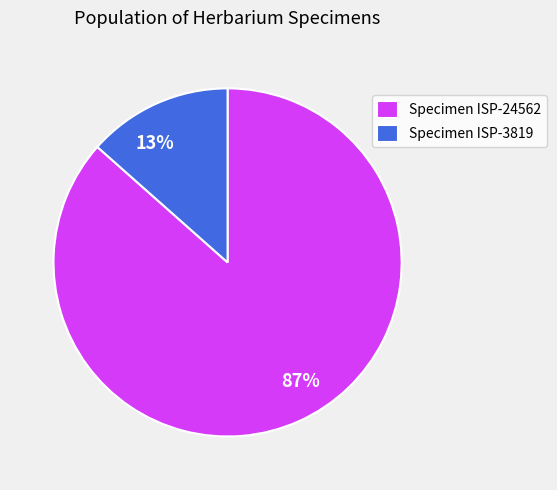

Combined, do 13% and 87% account for over 50%?

Yes